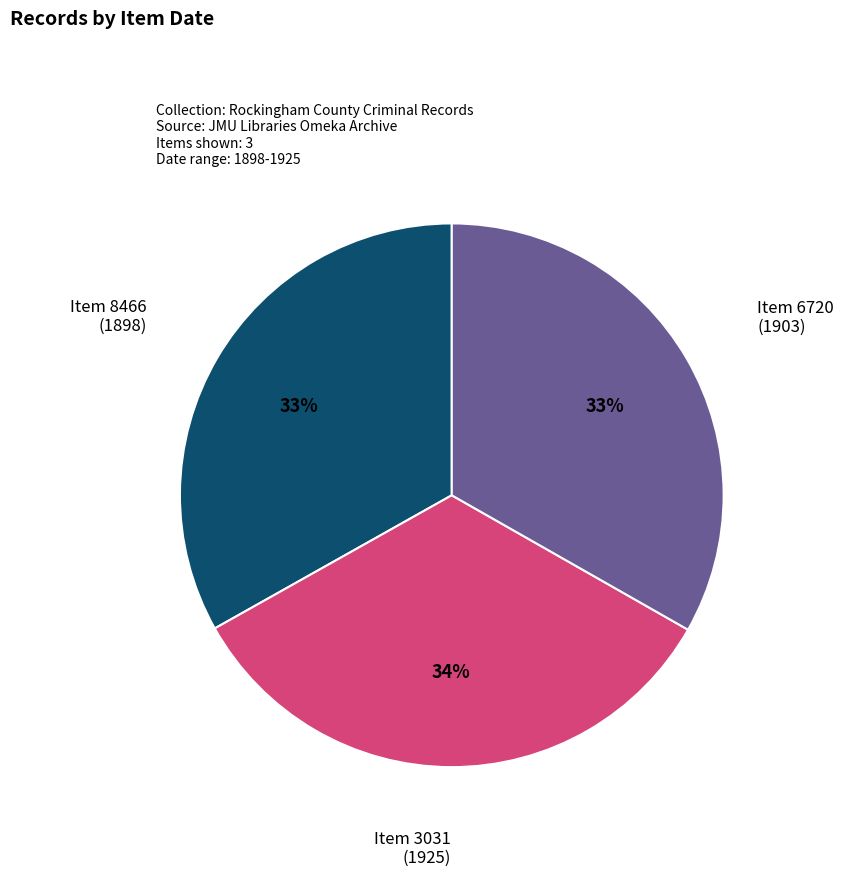

Count the number of slices in the pie.

3